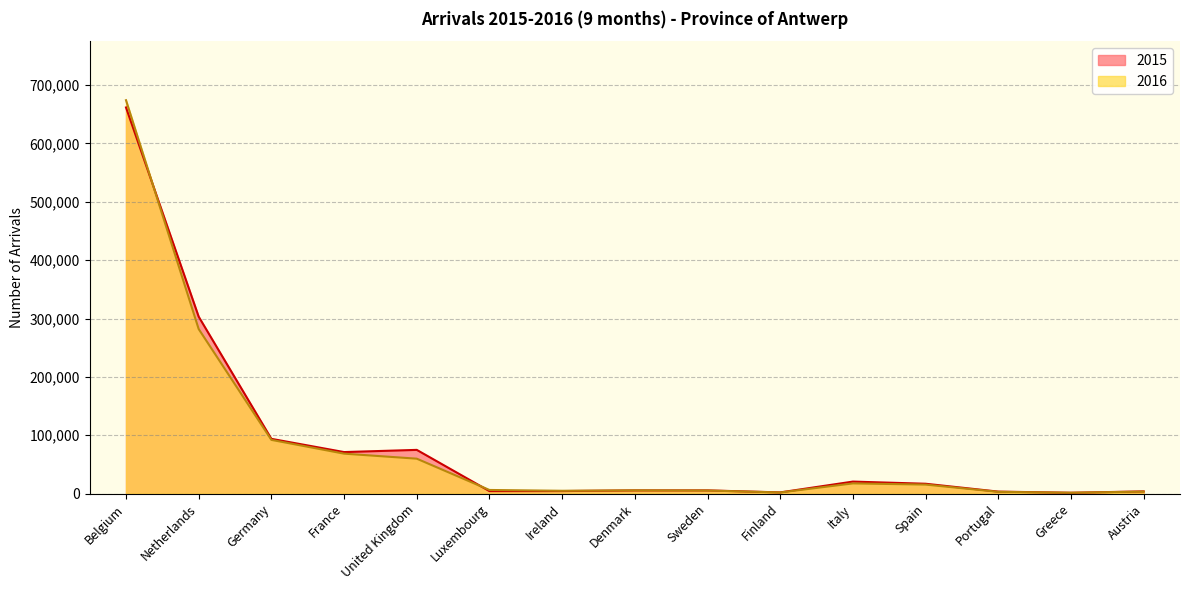

How many intersections are there between 2016 and 2015?

5